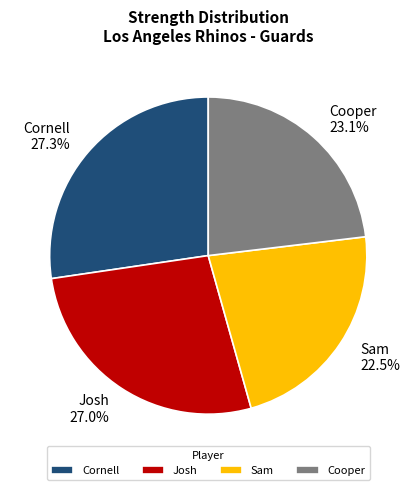

Is there a majority slice in this chart?

No